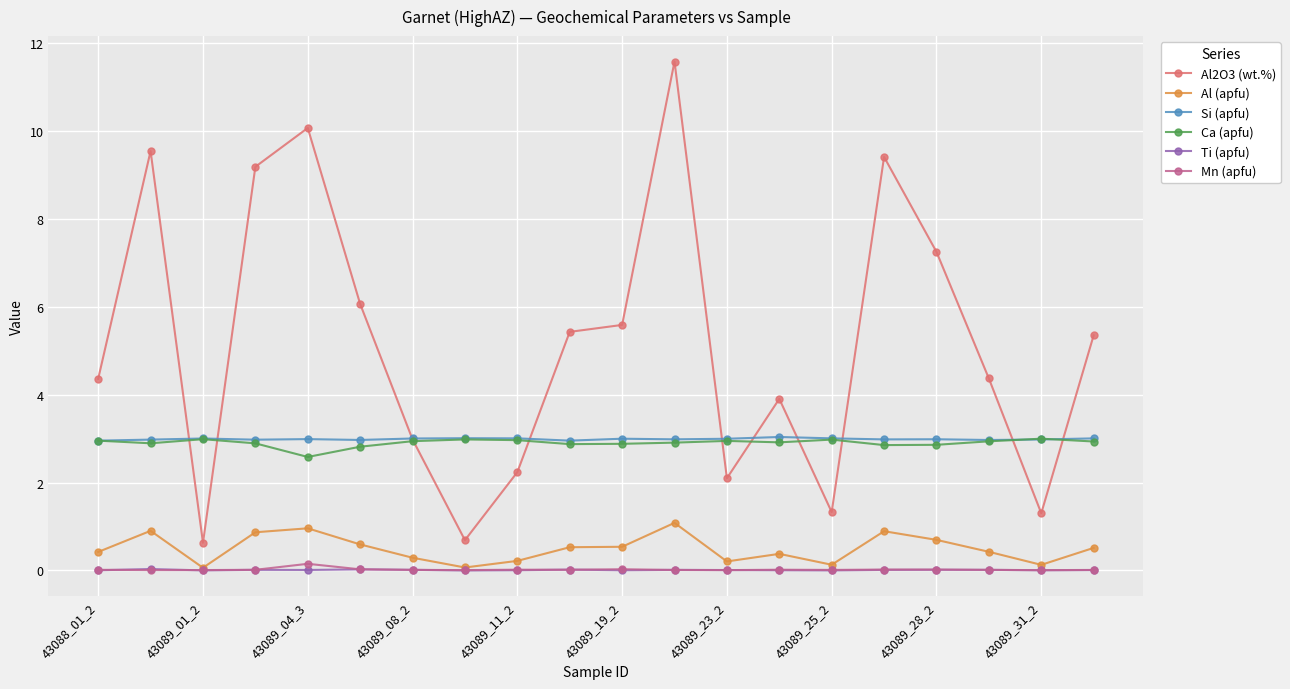

What is the minimum value for Si (apfu)?

3.0